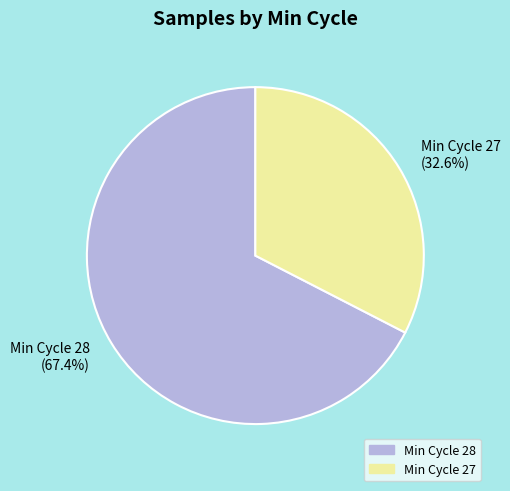

What portion of the pie excludes Min Cycle 28 (67.4%)?

32.6%